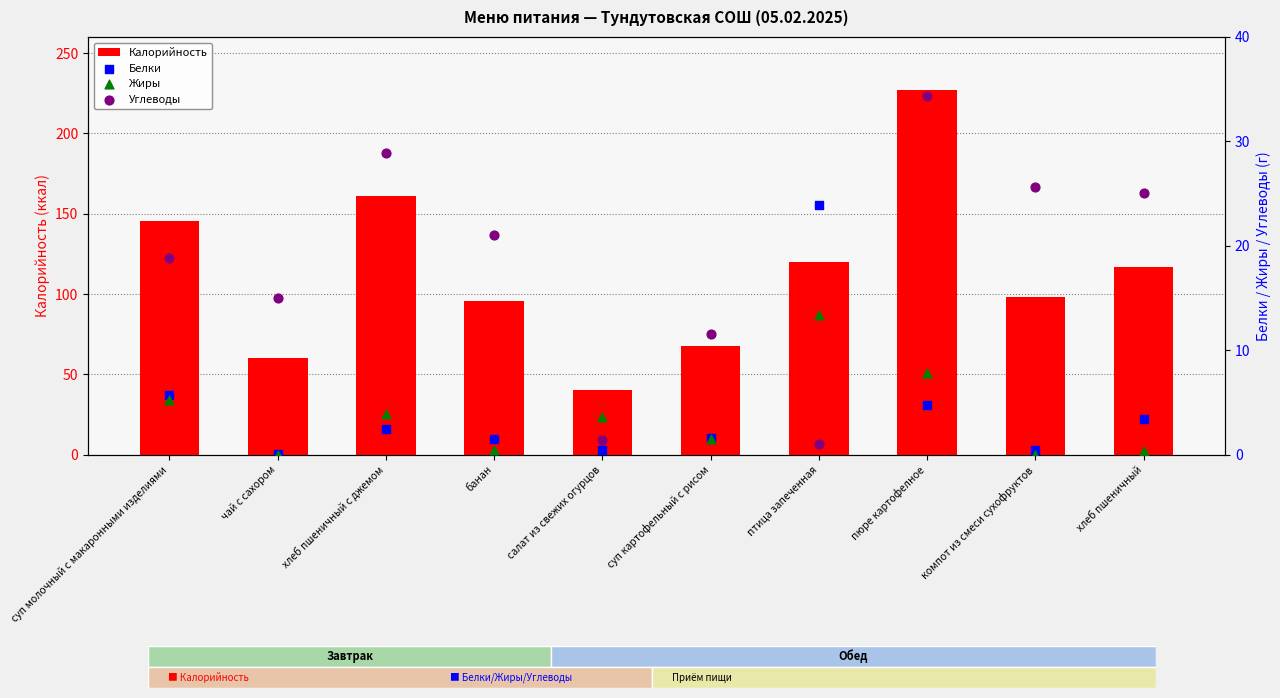

Which series contains the lowest Y value?

Жиры